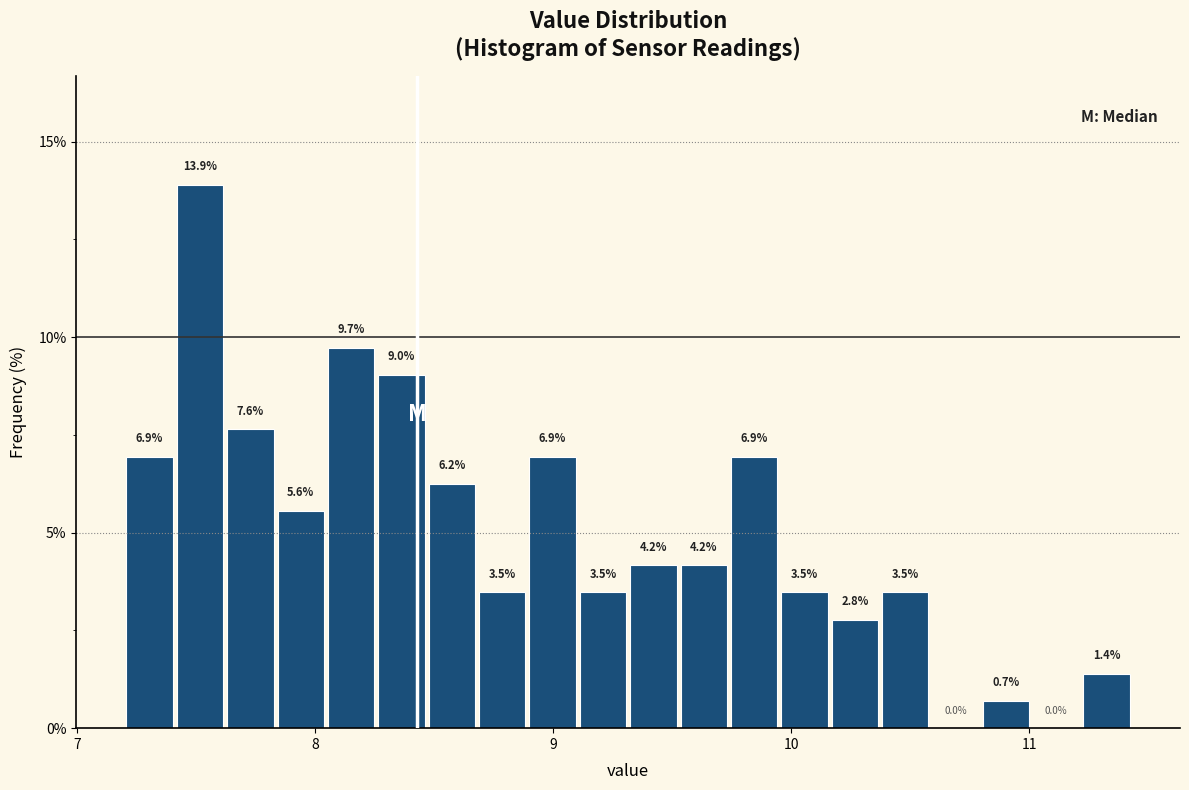

Around what value on the x-axis is the tallest bar? Give the approximate position of its centre, as read against the axis.

7.5